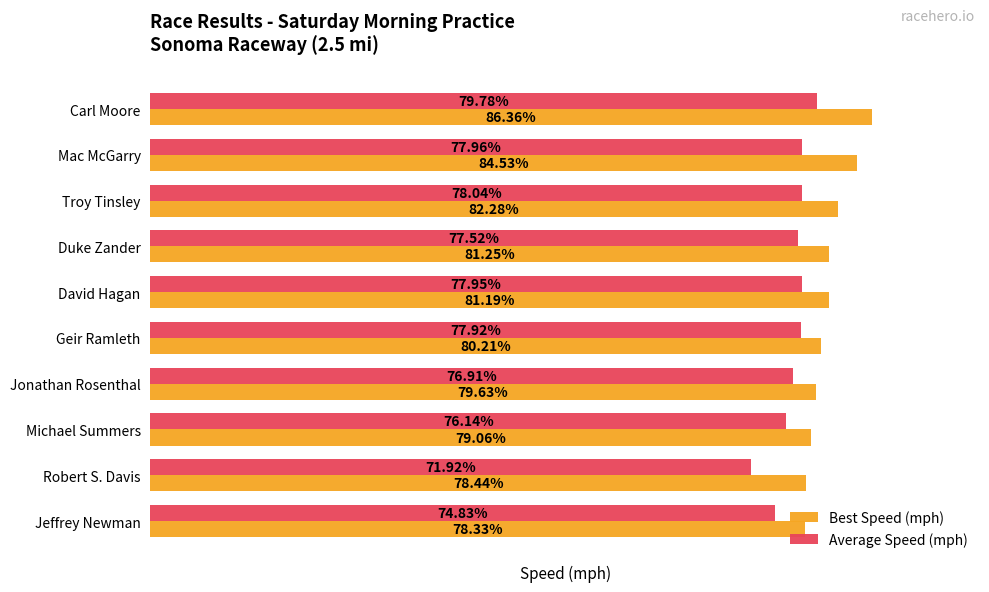

Which label corresponds to the smallest value in the chart?

Robert S. Davis